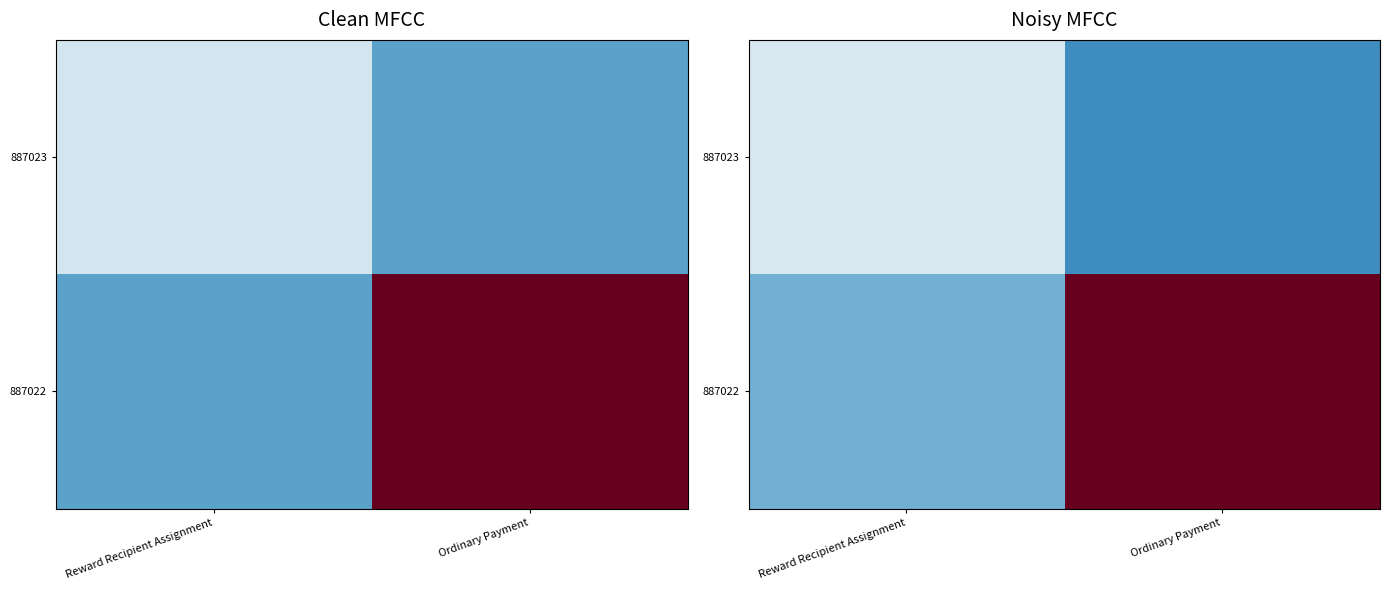

Is the value of 887023 at Ordinary Payment greater than the value of 887022 at Ordinary Payment?

No